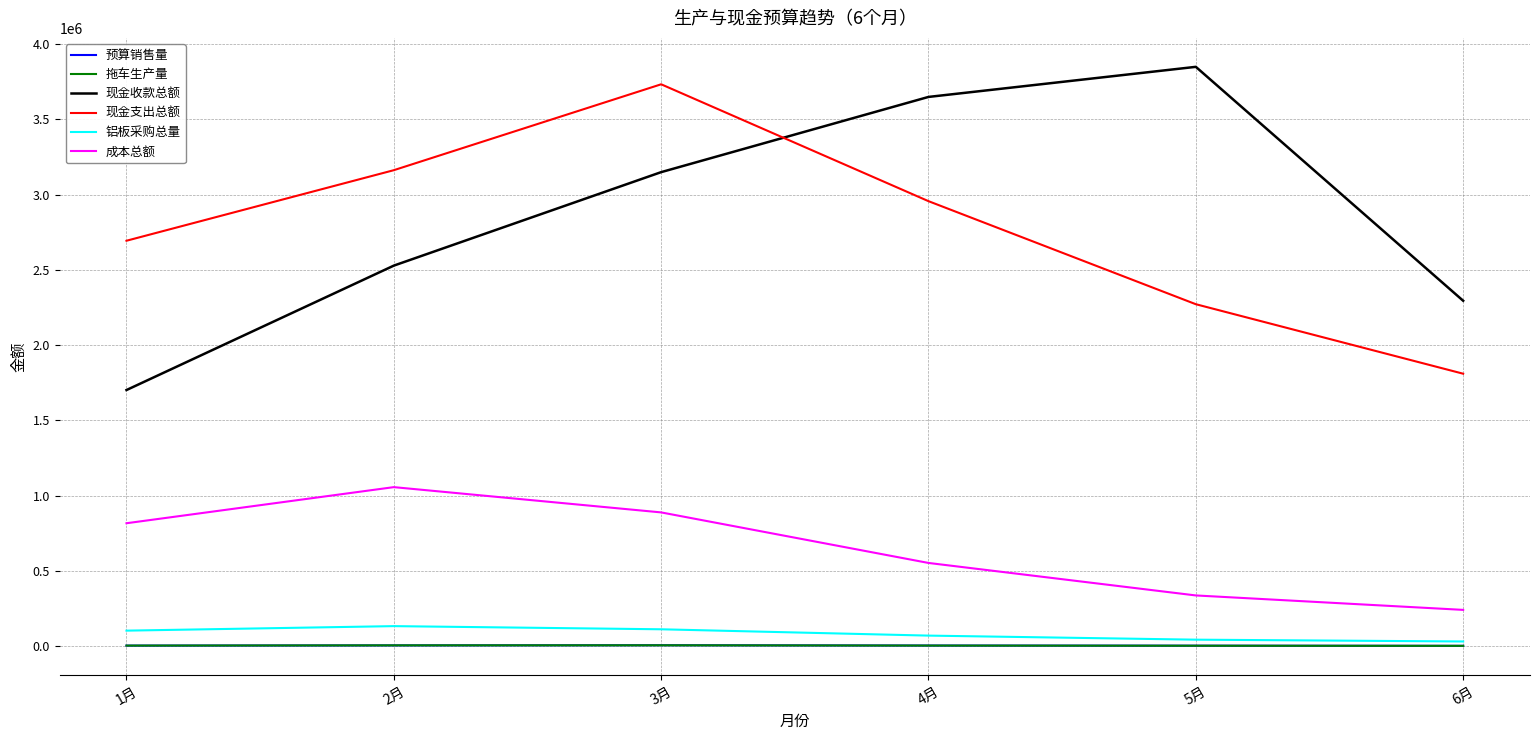

At which category is the sum across all series the highest?

3月